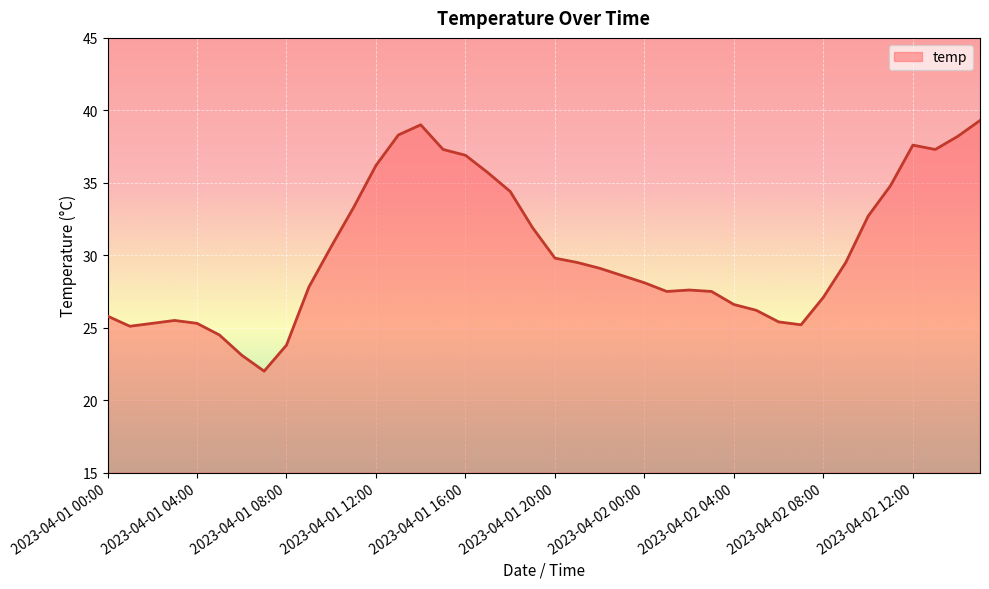

What is the difference between the maximum and minimum values?

17.3